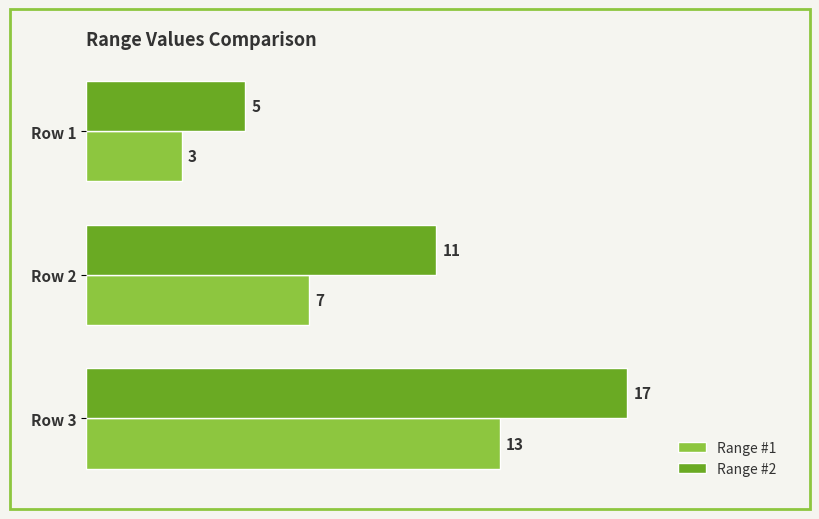

Where is Range #1 nearest to the value 8?

Row 2